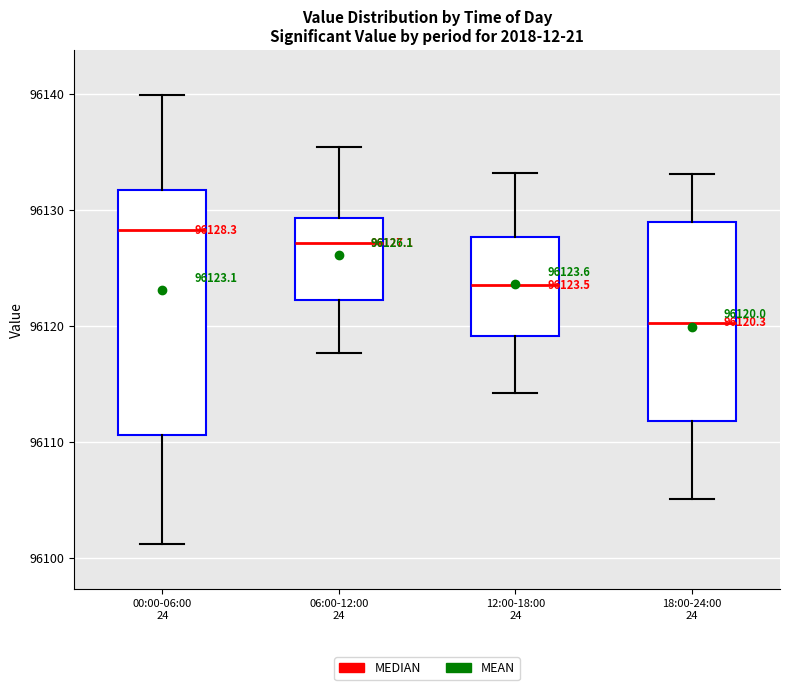

Which box's median line is the lowest?

18:00-24:00 24